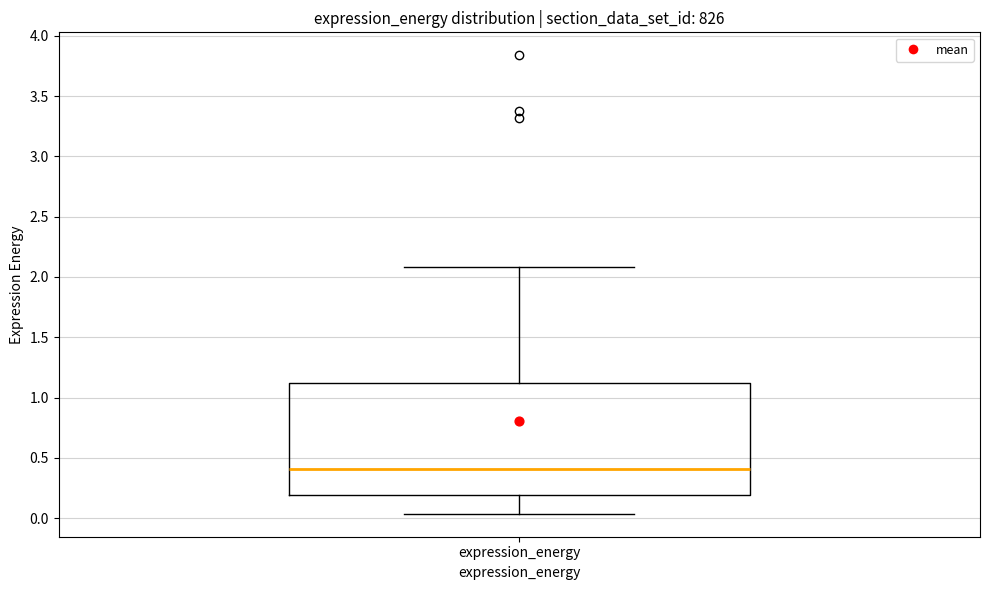

Where does the median line of the box for expression_energy sit on the y-axis? The values are not printed on the chart, so give them approximately, as read against the axis.

0.40